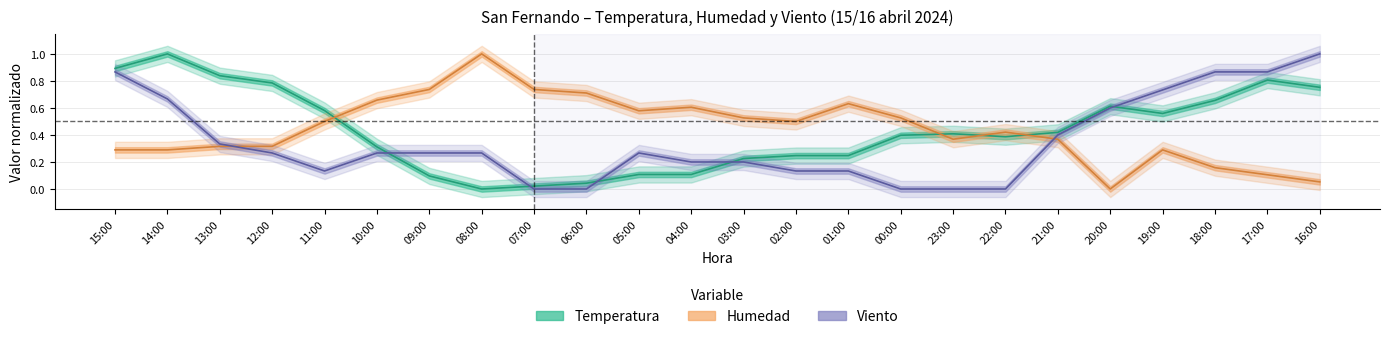

What is the average value of the Humedad series?

0.4